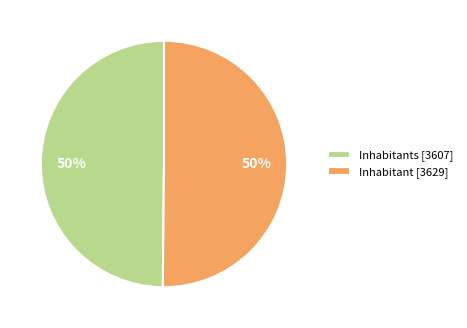

What is the ratio of the value at Inhabitants [3607] to the value at Inhabitant [3629]?

1.0